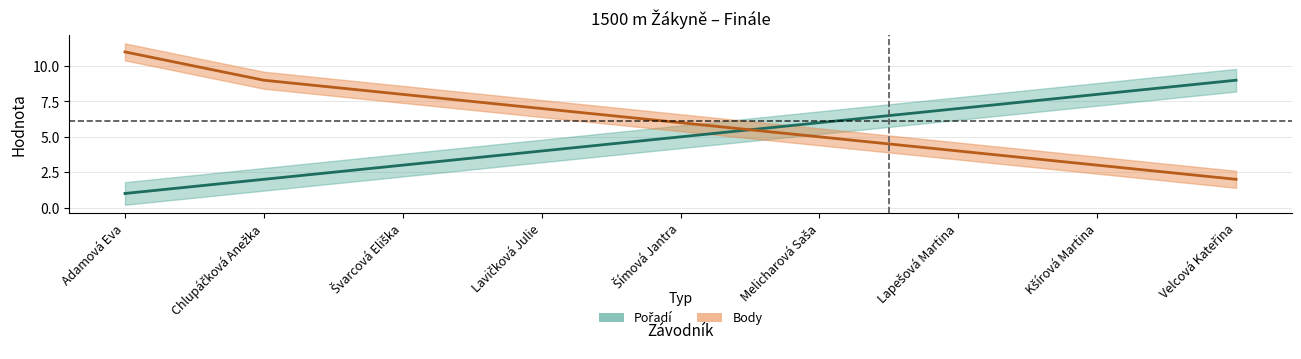

What position from the left is Lapešová Martina?

7